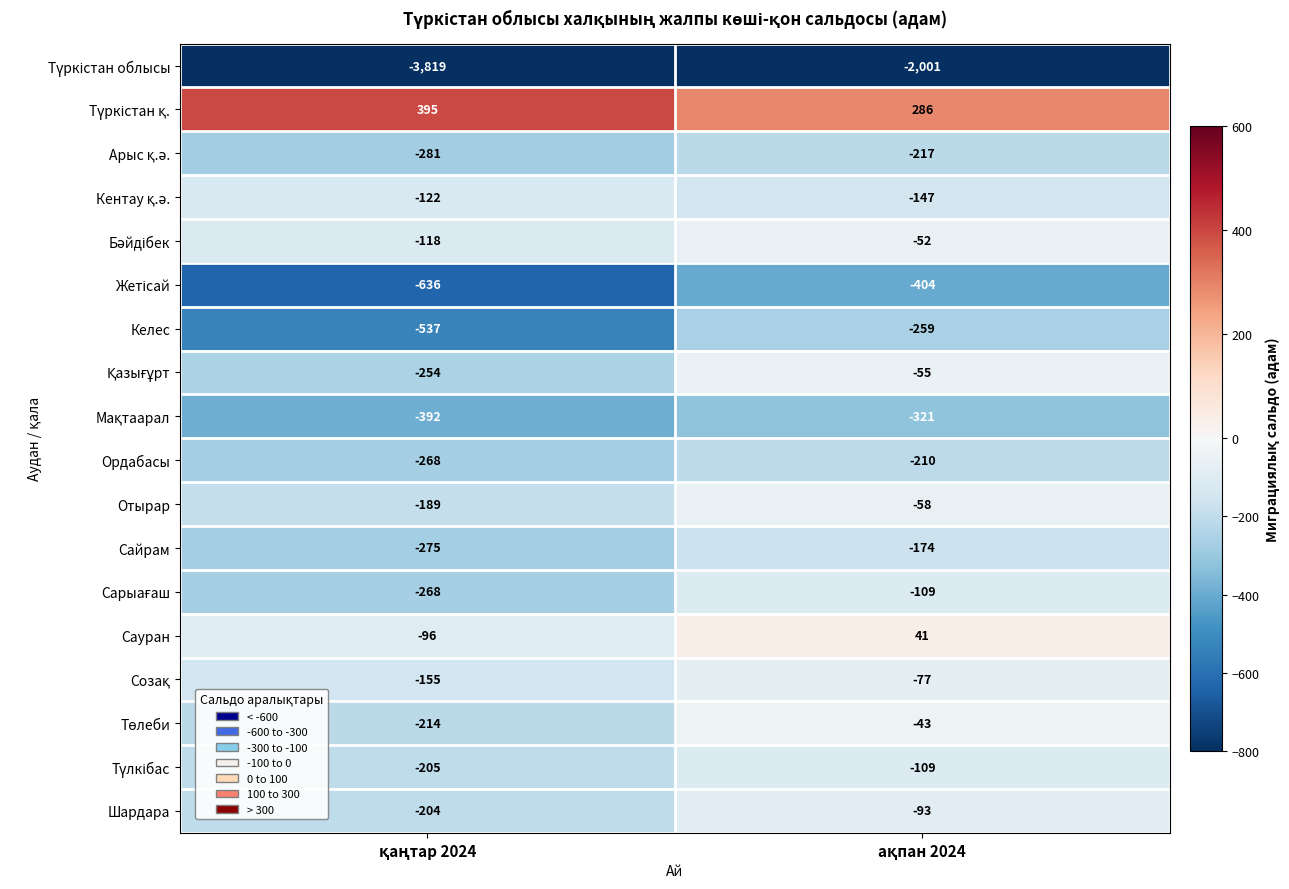

What is the greatest value displayed?

395